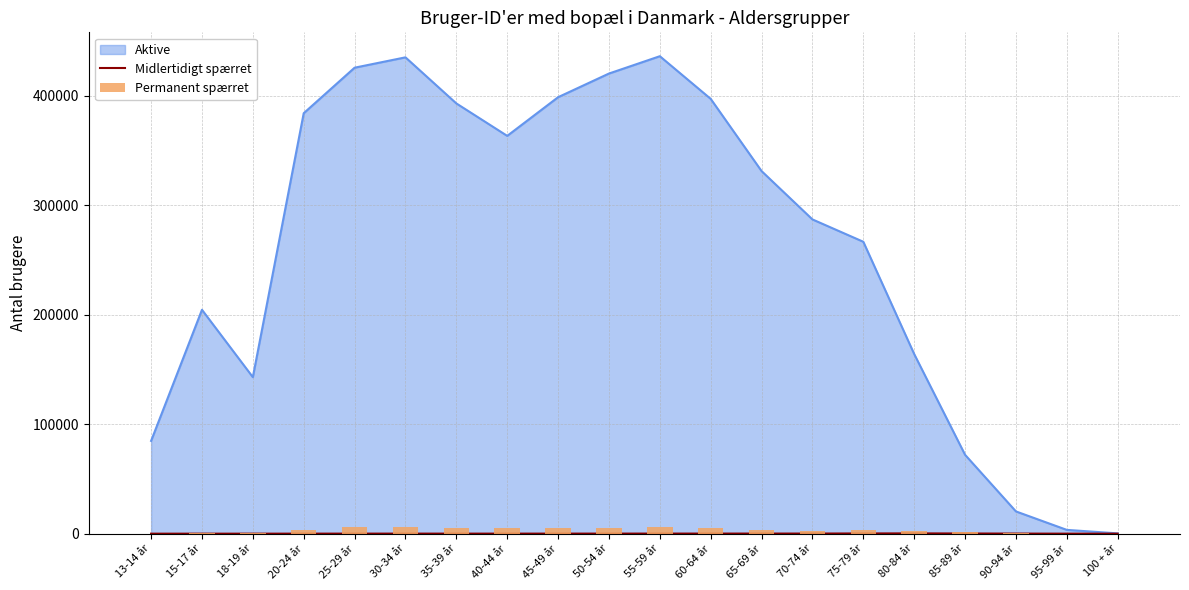

What is the approximate value of Midlertidigt spærret at 18-19 år, to the nearest 5?

10